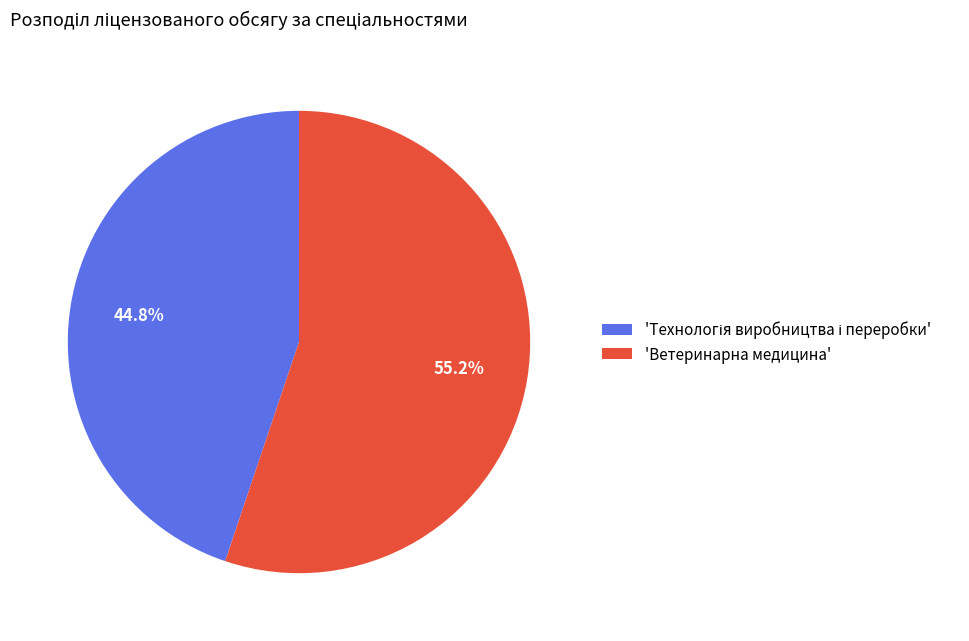

Is 'Ветеринарна медицина' the majority of the pie?

Yes